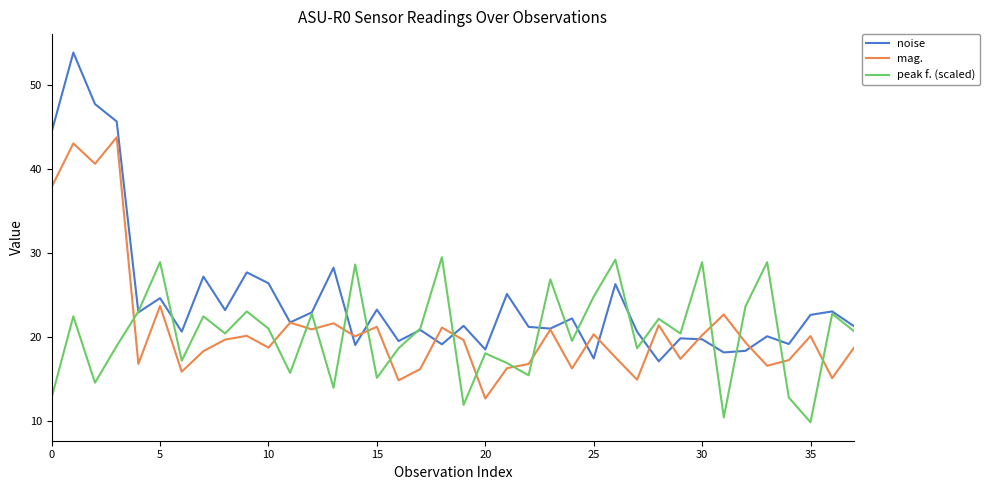

List the series in order of their peak value, lowest first.

peak f. (scaled), mag., noise